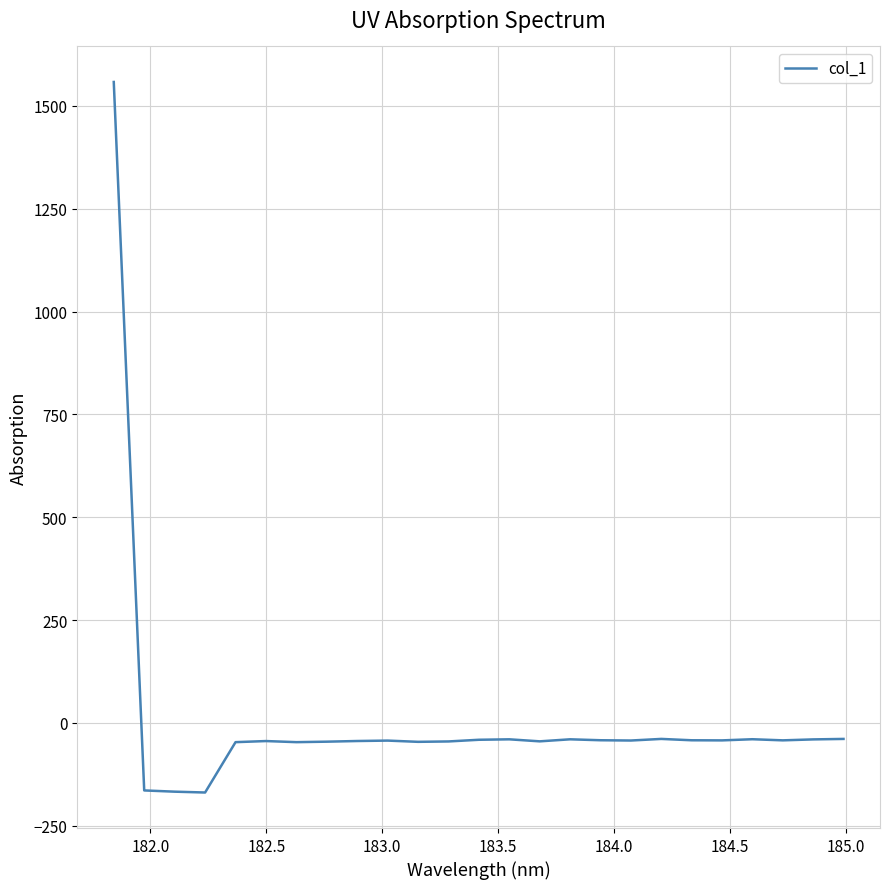

What is the difference between the maximum and minimum values?

1726.9